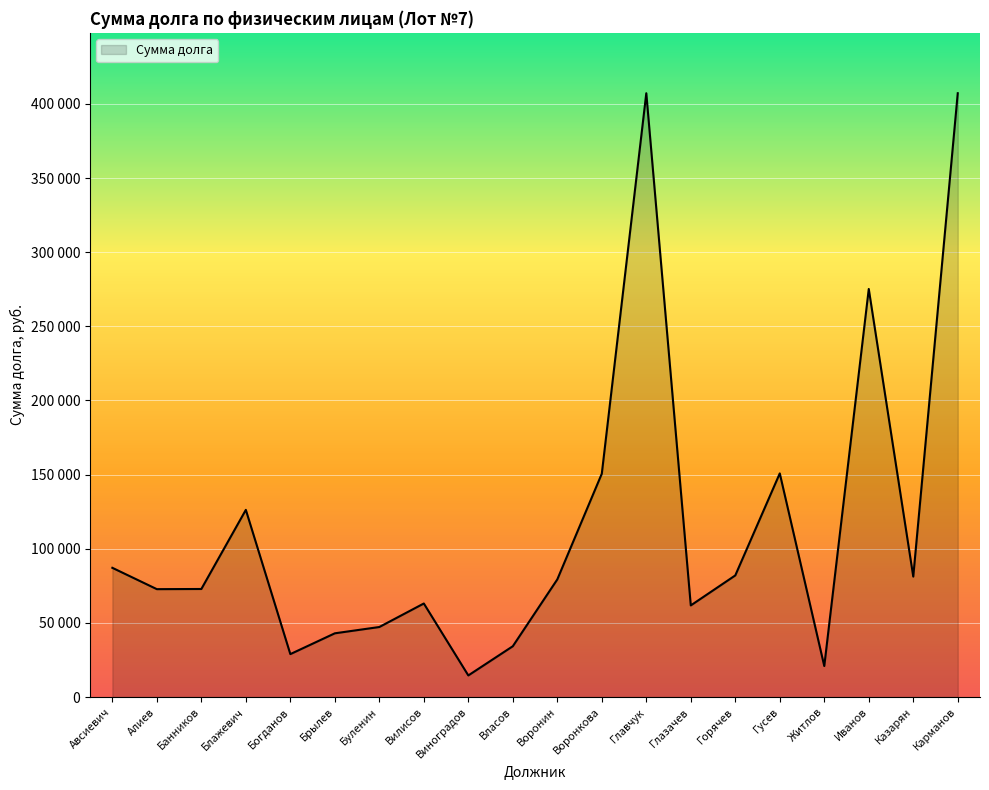

Which label corresponds to the largest value in the chart?

Главчук